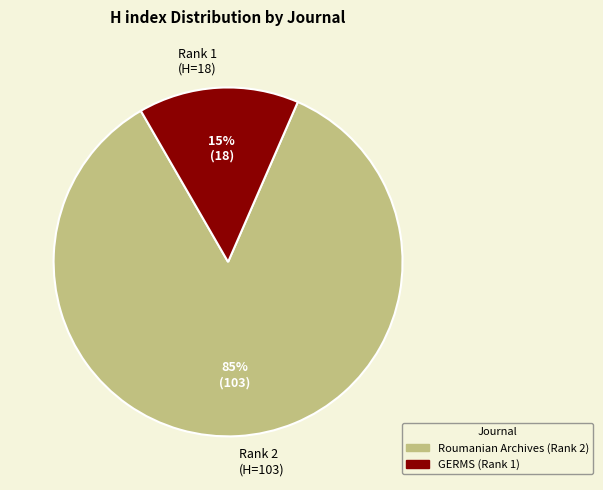

Rank the categories by value from highest to lowest.

Rank 2 (H=103), Rank 1 (H=18)